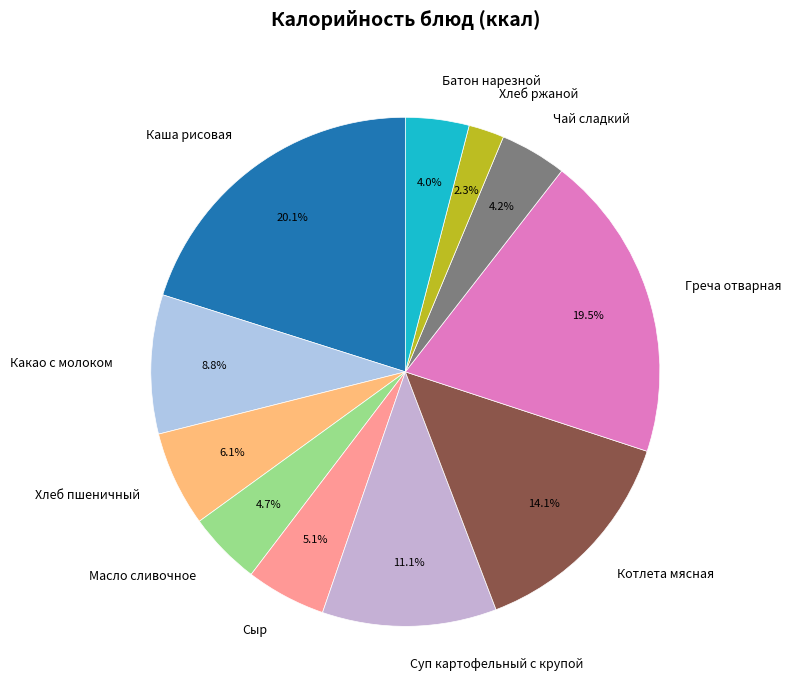

What percentage is the Чай сладкий slice, to the nearest percent?

4%